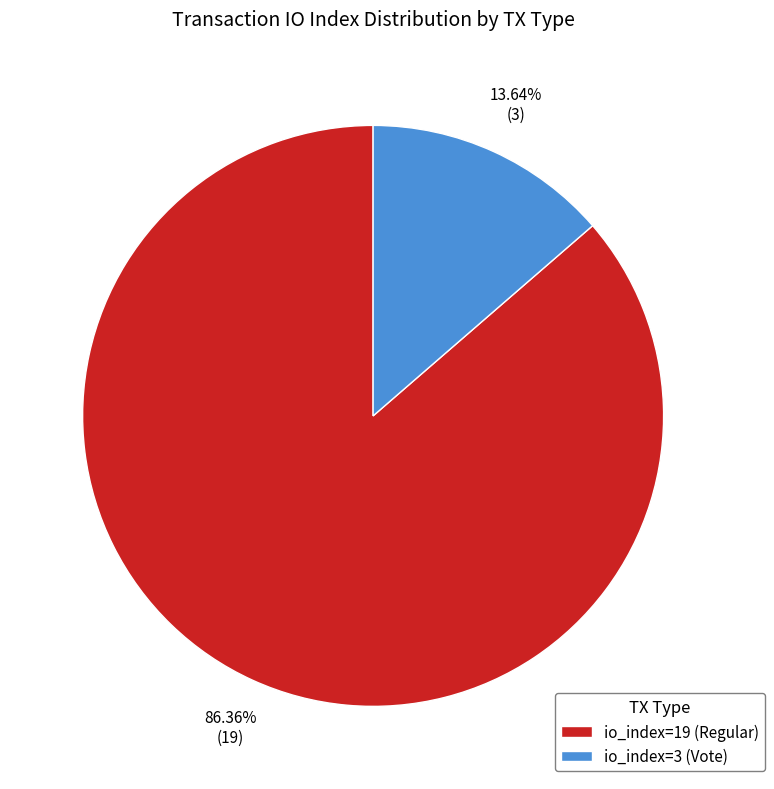

Which has a higher value, io_index=19 (Regular) or io_index=3 (Vote)?

io_index=19 (Regular)